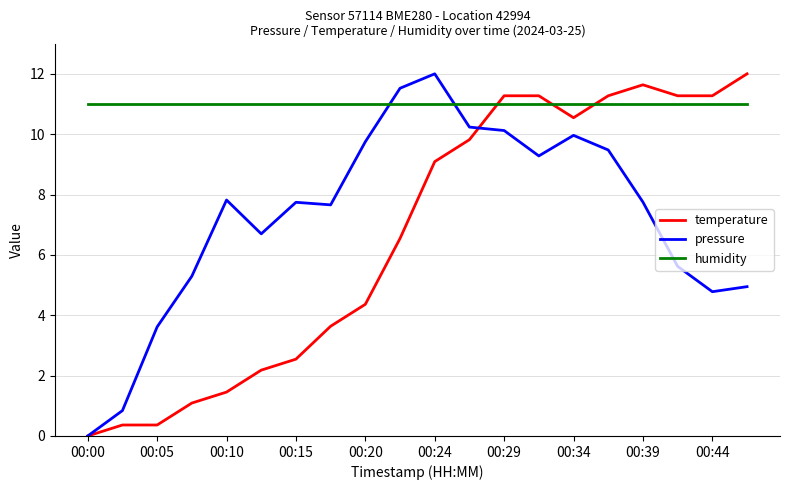

After their last crossing, which series has the higher values: temperature or humidity?

temperature